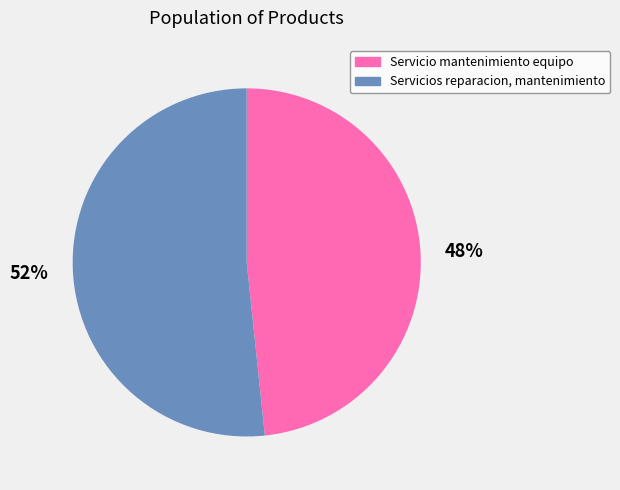

Is there any slice that represents more than half of the pie?

Yes